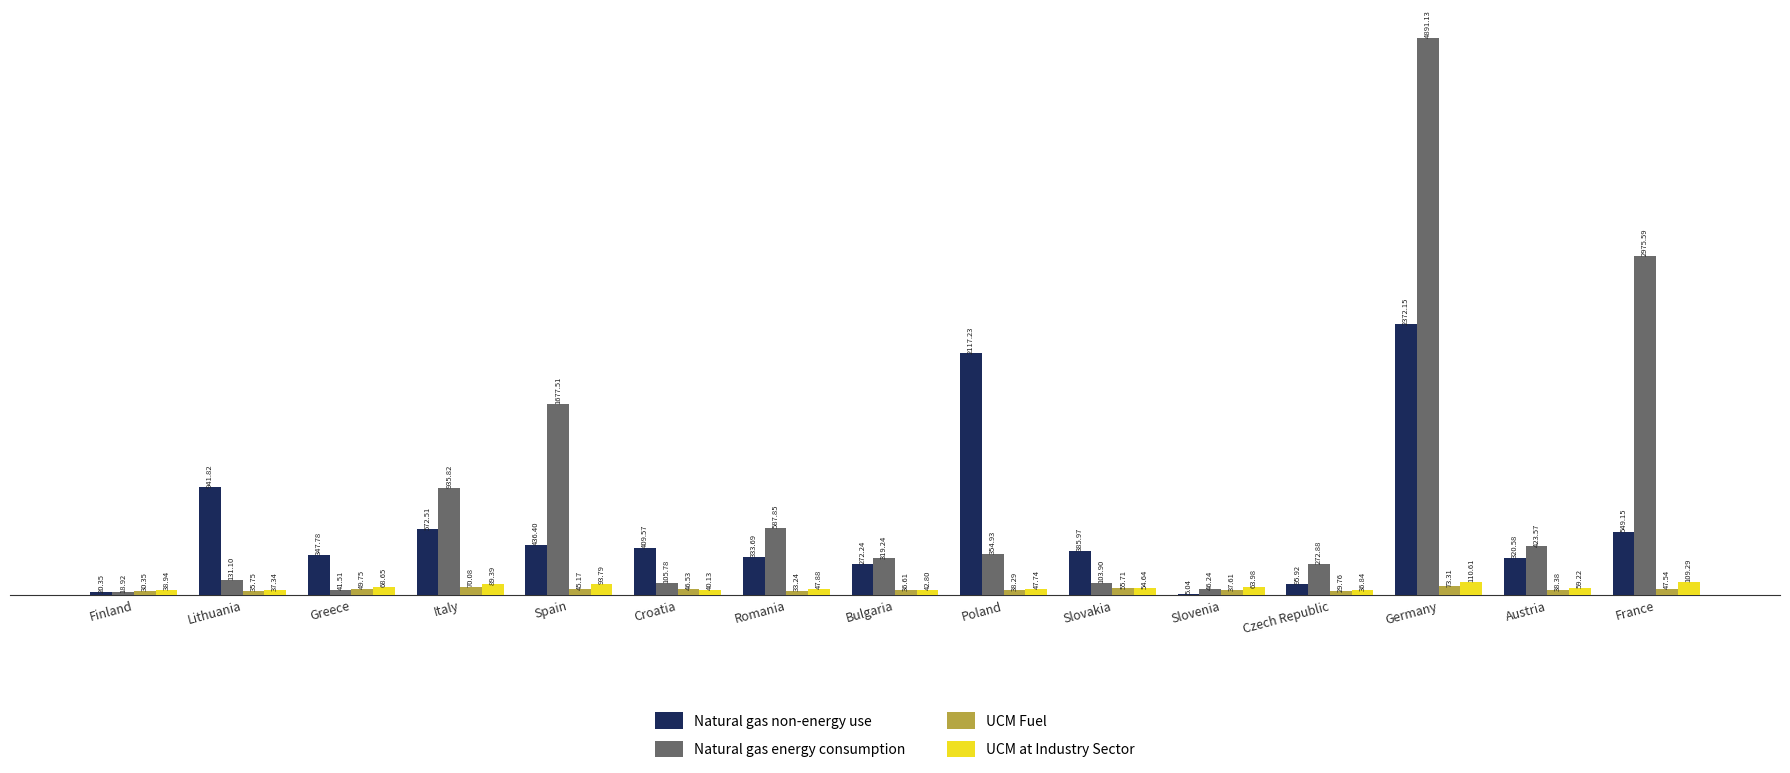

Which category has the highest value in the UCM at Industry Sector series?

Germany